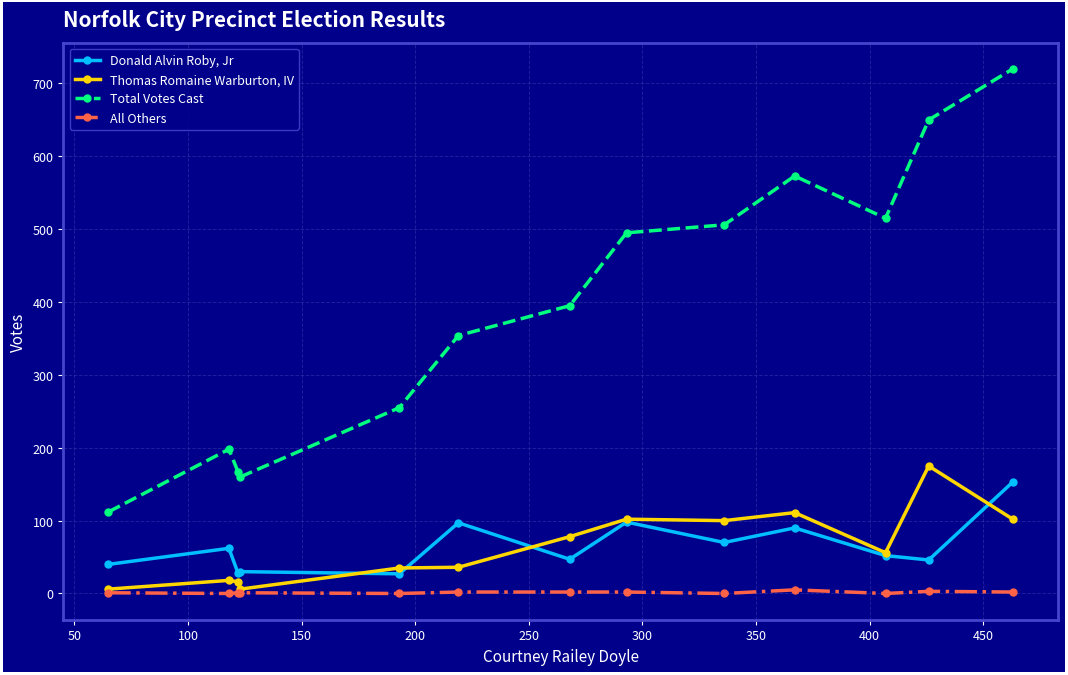

Which series has the largest total across all categories?

Total Votes Cast